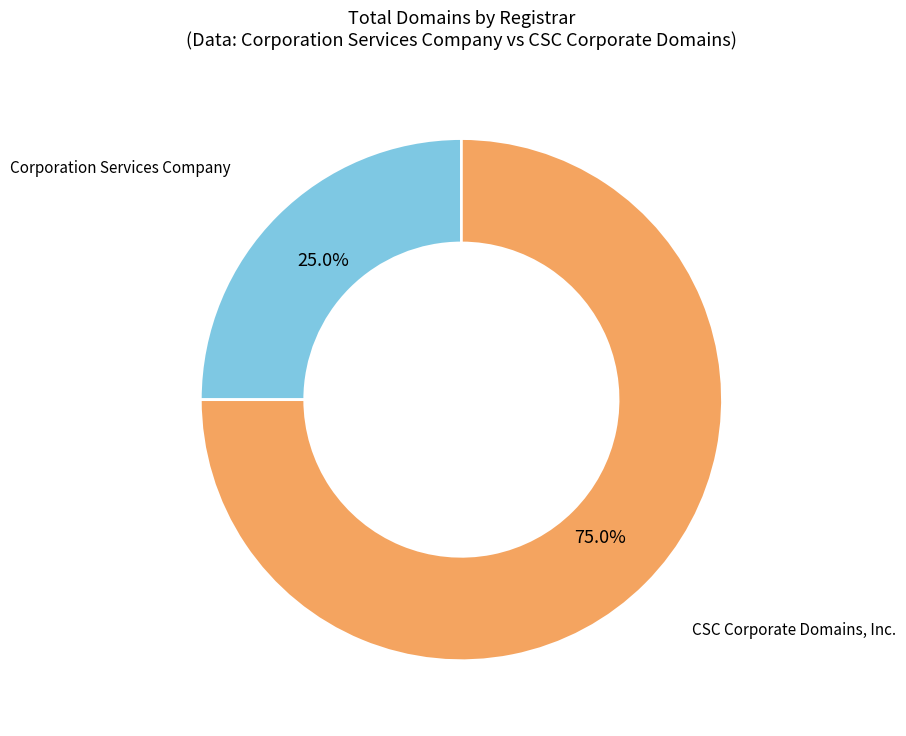

Is there any slice that represents more than half of the pie?

Yes